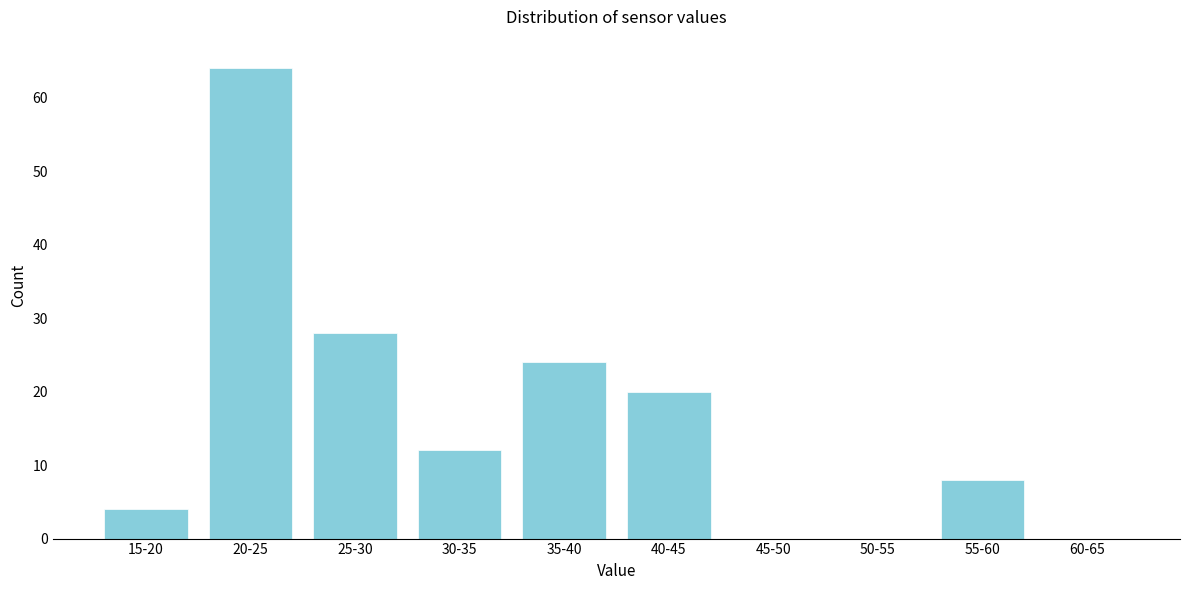

Reading right to left, what are all the values shown in this chart?

60-65=0	55-60=8	50-55=0	45-50=0	40-45=20	35-40=24	30-35=12	25-30=28	20-25=64	15-20=4